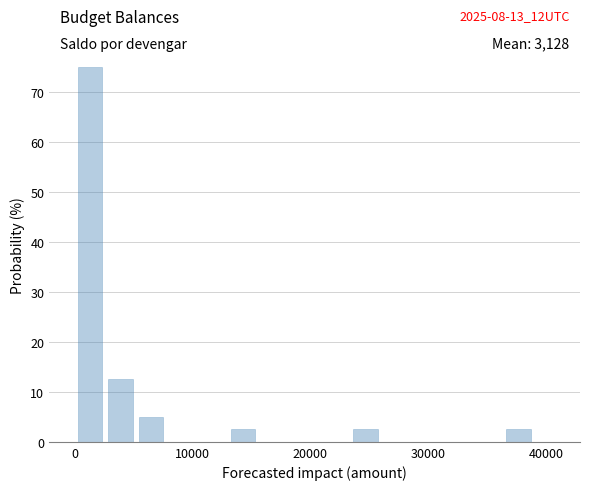

Read against the x-axis, roughly where is the centre of the tallest bar?

1000